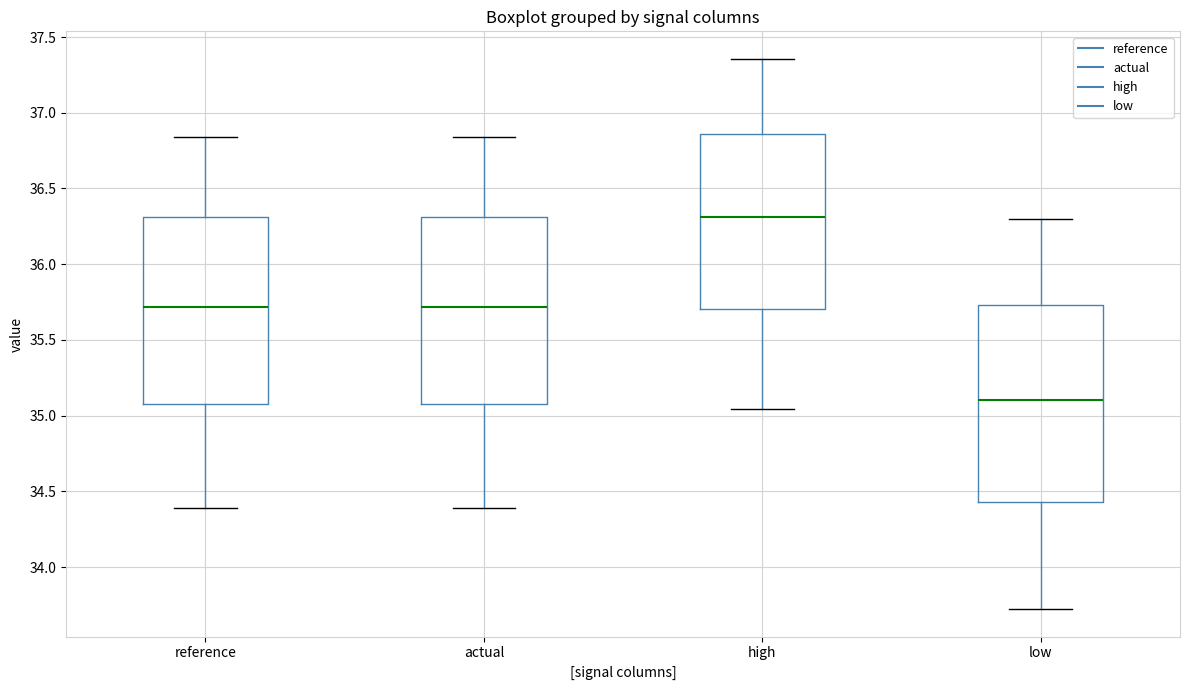

Reading left to right, transcribe this box plot: for each box, give where its median line is, the range the box spans, and where its two whiskers end, as read against the y-axis. The values are not printed on the chart, so give them approximately, as read against the axis.

reference: median 35.70, box 35.10 to 36.30, whiskers 34.40 to 36.85
actual: median 35.70, box 35.10 to 36.30, whiskers 34.40 to 36.85
high: median 36.30, box 35.70 to 36.85, whiskers 35.05 to 37.35
low: median 35.10, box 34.45 to 35.75, whiskers 33.70 to 36.30